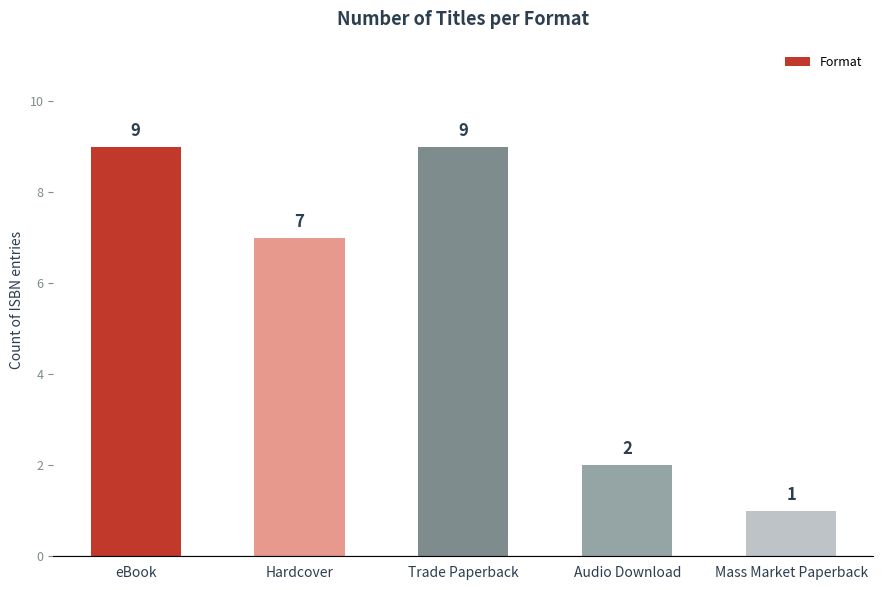

Approximately how many times larger is the value at Audio Download compared to Trade Paperback?

0.2